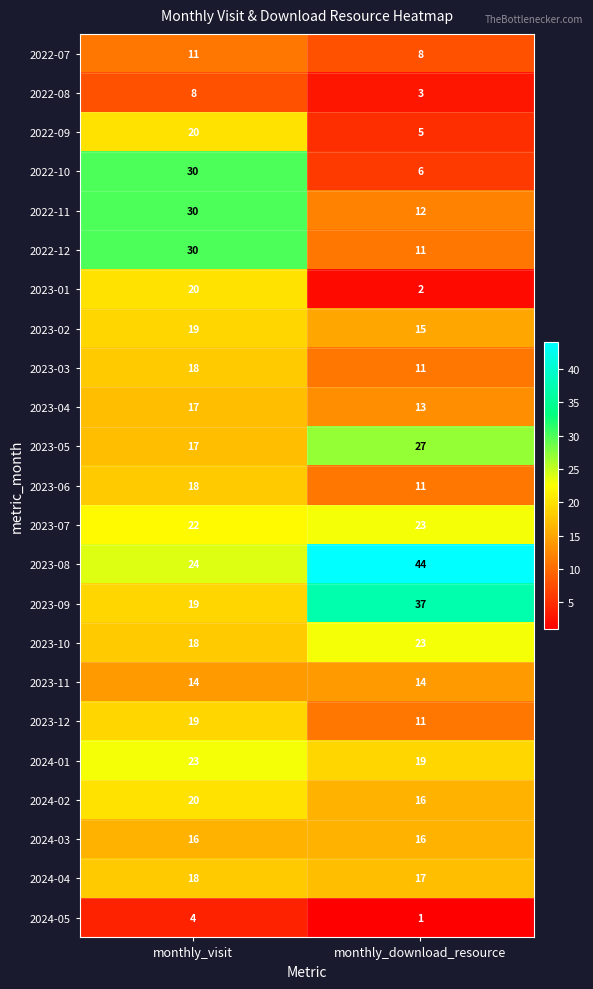

The value of 2022-08 at monthly_download_resource is 3. True or false?

True